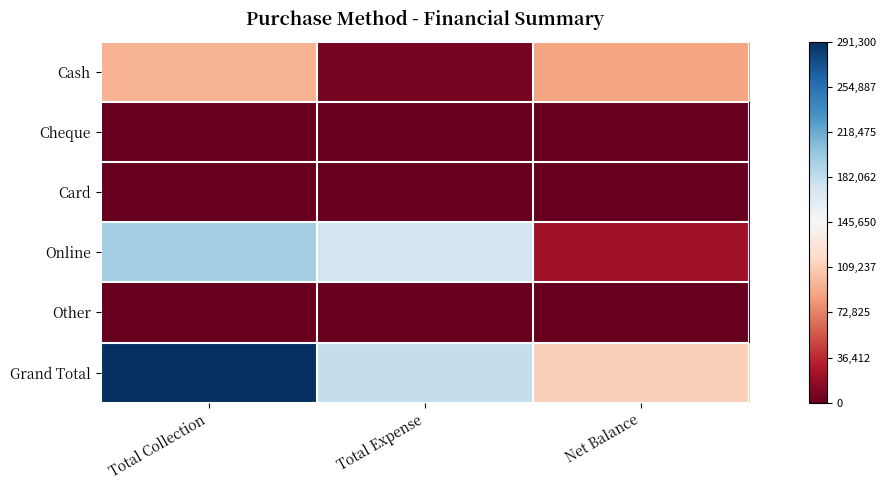

At which category does the chart reach its minimum across all series?

Total Collection